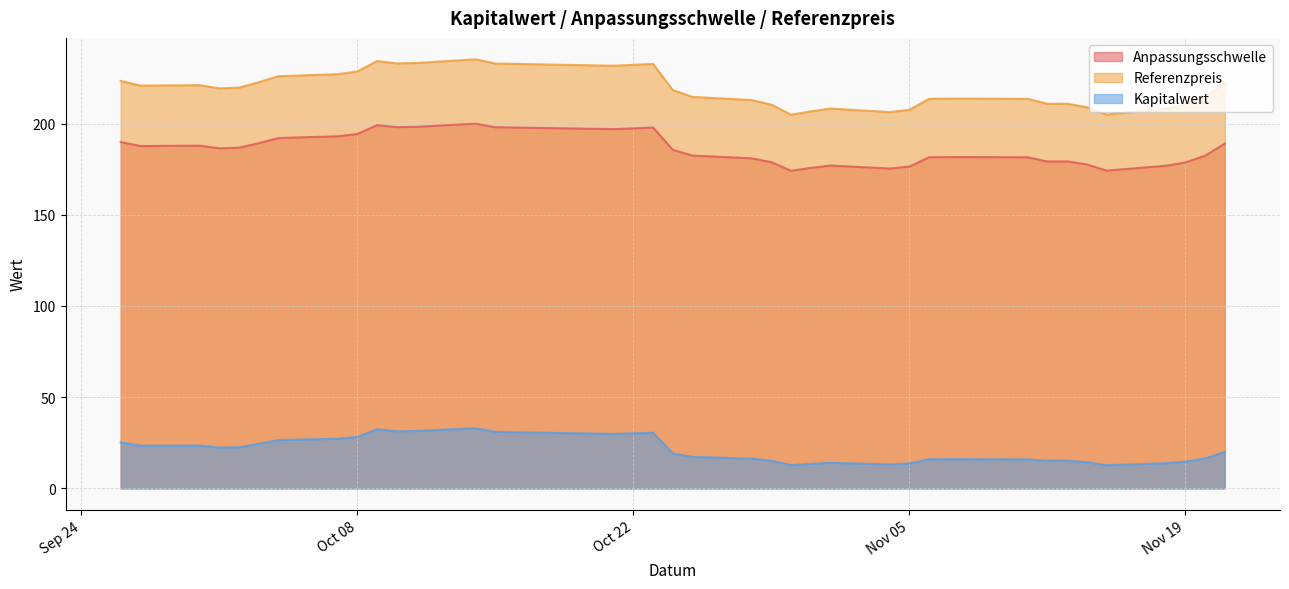

What is the minimum value shown in the chart?

12.6